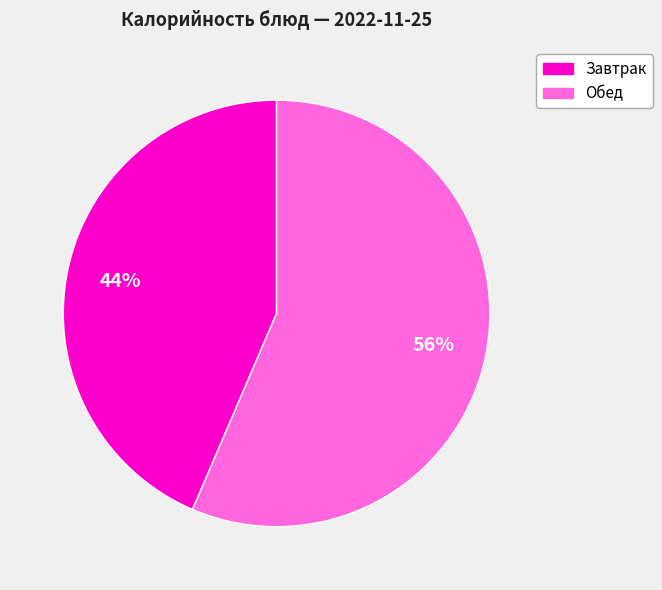

To the nearest percent, what portion does Завтрак represent?

44%